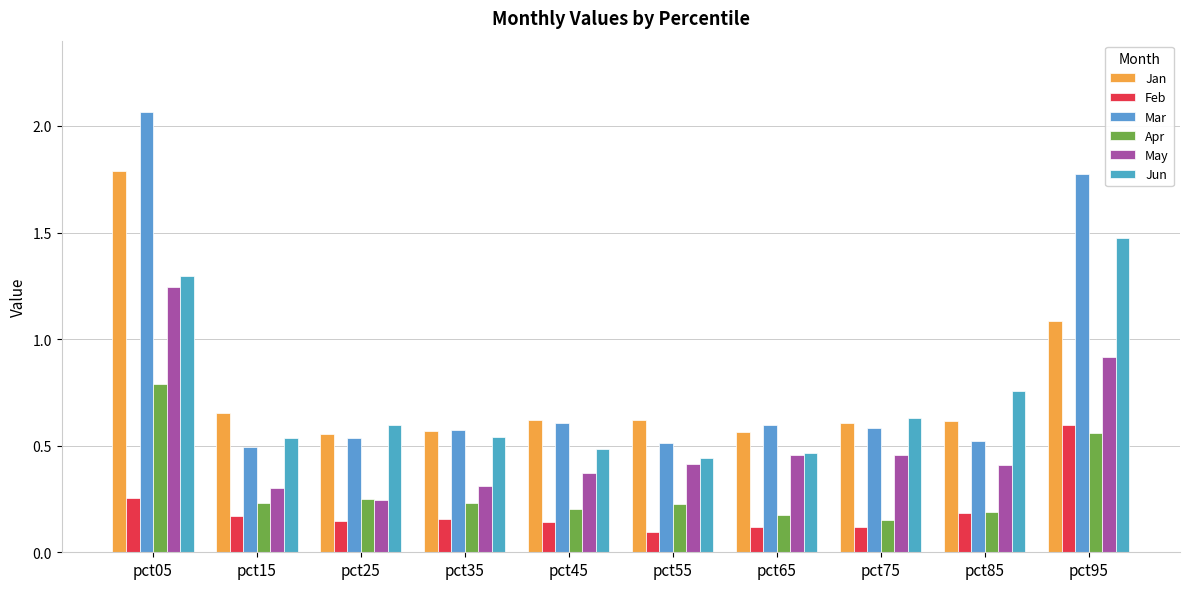

How many groups of bars are there?

10